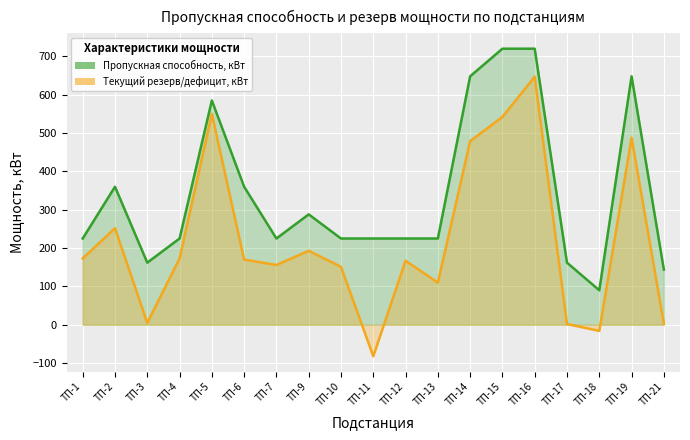

What is the value of the Текущий резерв/дефицит мощности, кВт point at the 16th from the left?

2